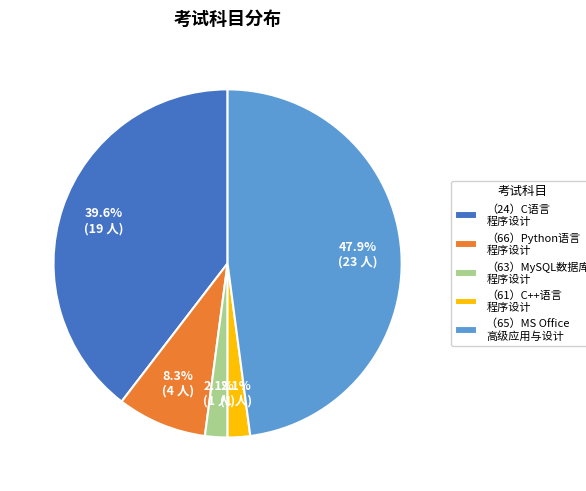

How many segments does this pie chart have?

5